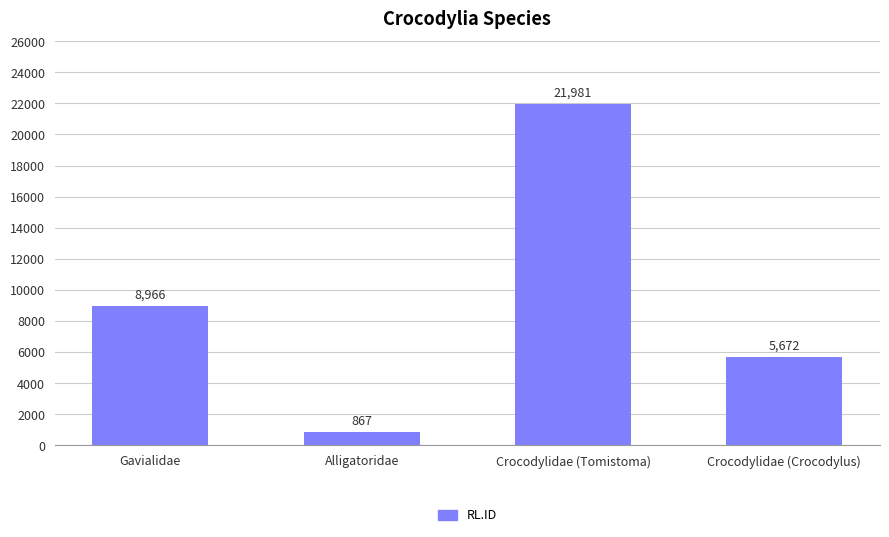

How many values are below 8966?

2